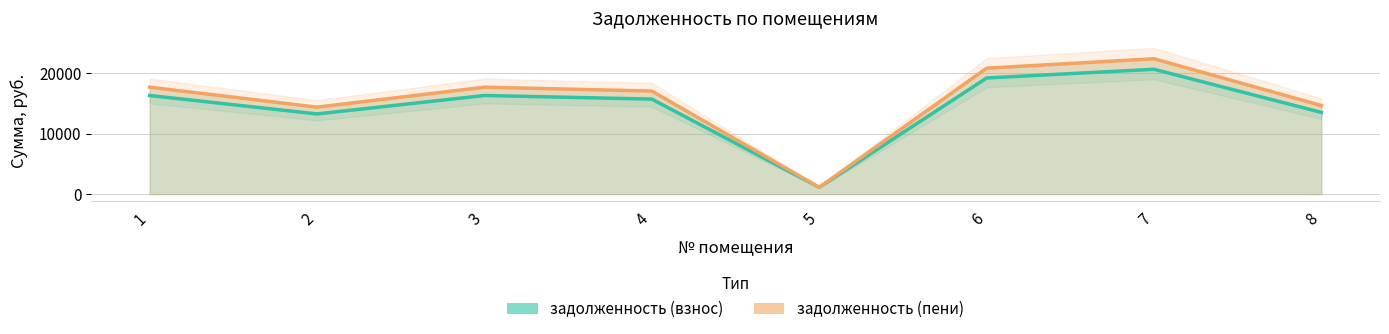

Rank the categories by задолженность (взнос) value from lowest to highest.

5, 2, 8, 4, 1, 3, 6, 7